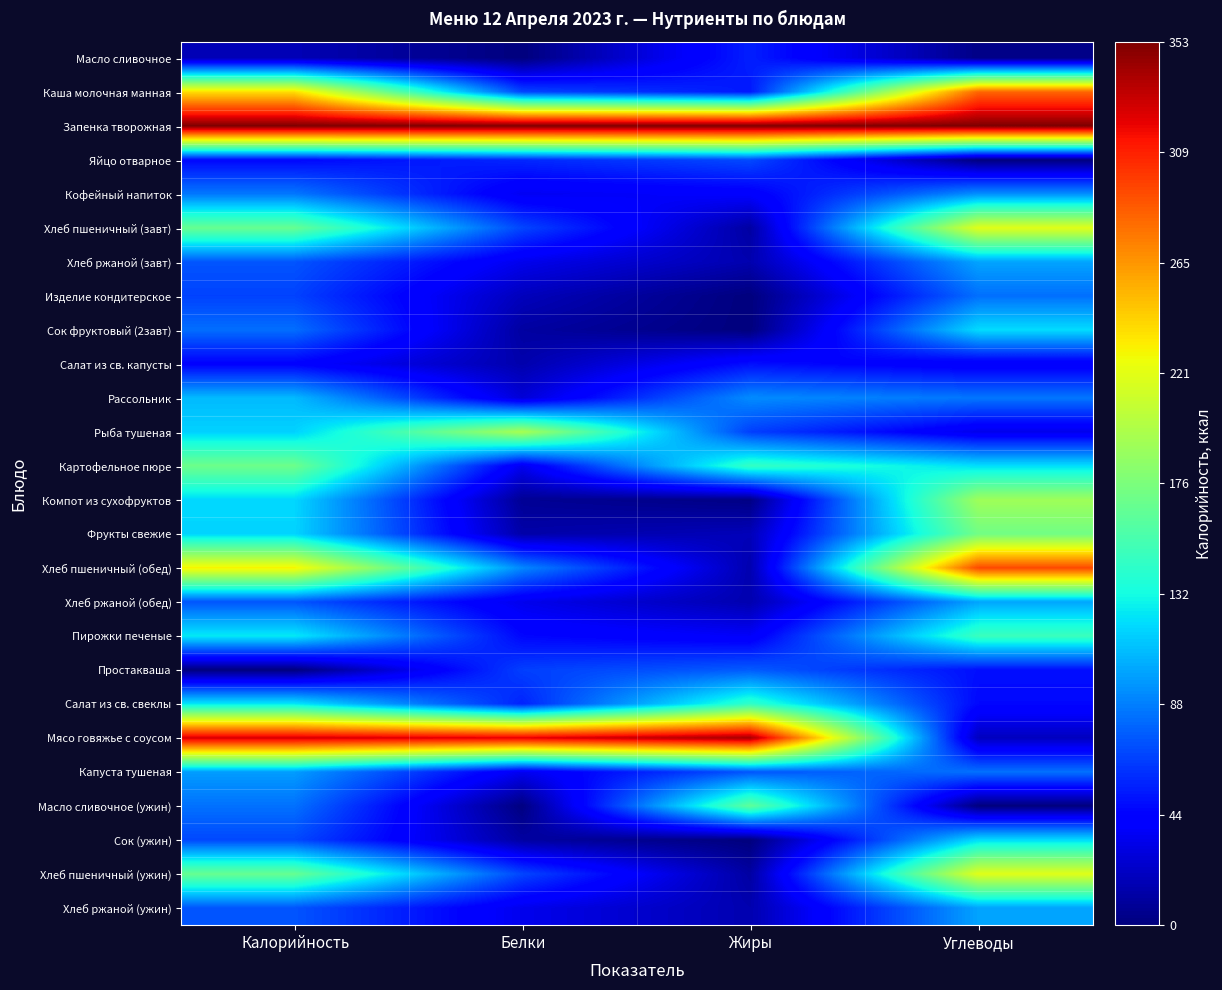

Which series has the largest range (max minus min)?

Мясо говяжье с соусом